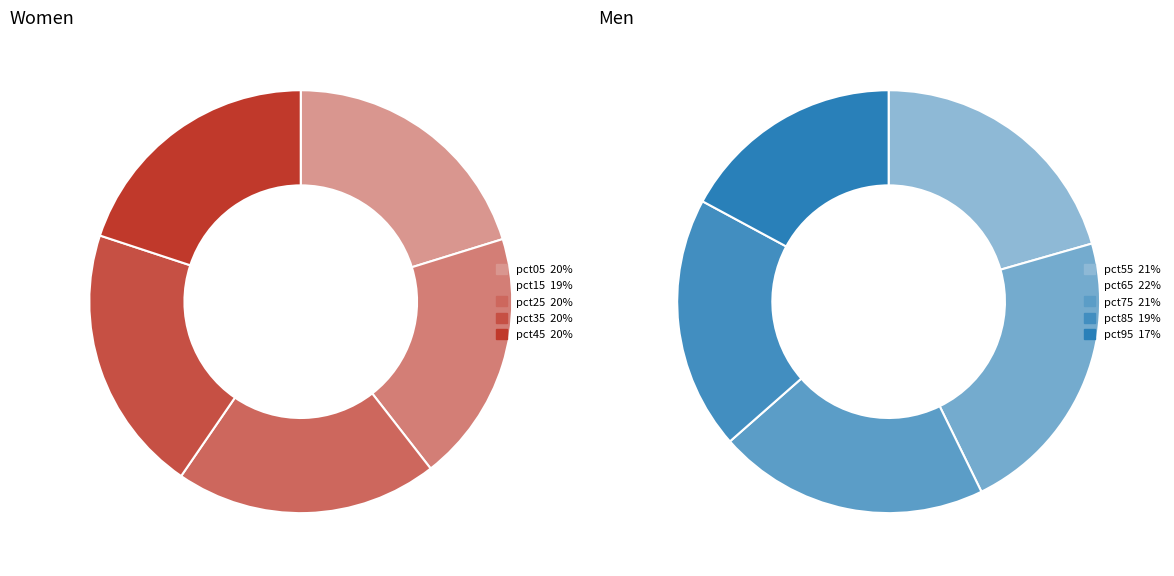

Count the number of slices in the pie.

10